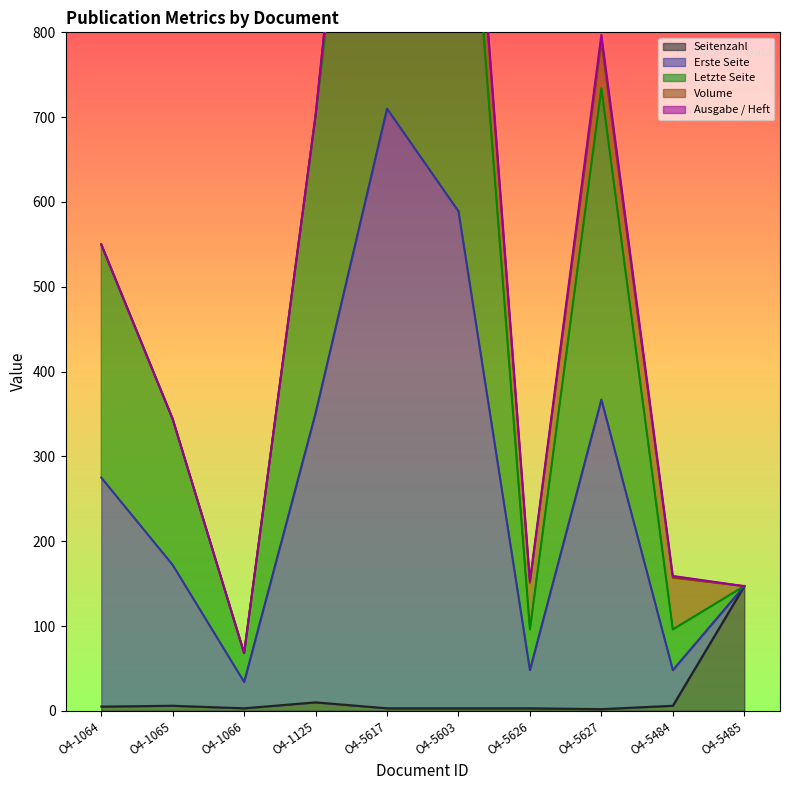

Is it true that Seitenzahl equals 3 at O4-5626?

True